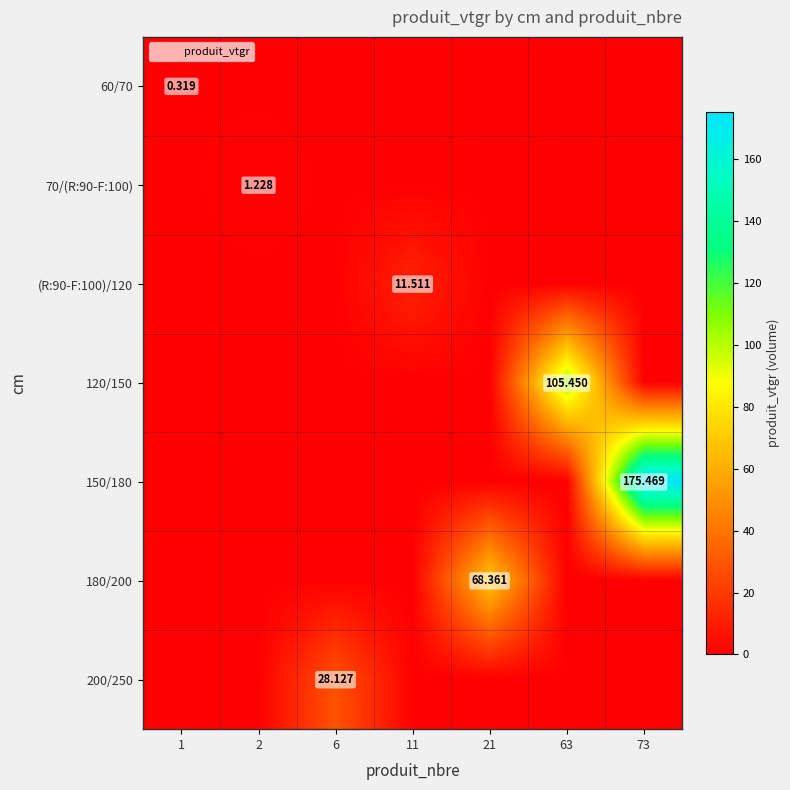

What is the difference between the maximum and minimum values in the 180/200 series?

68.4